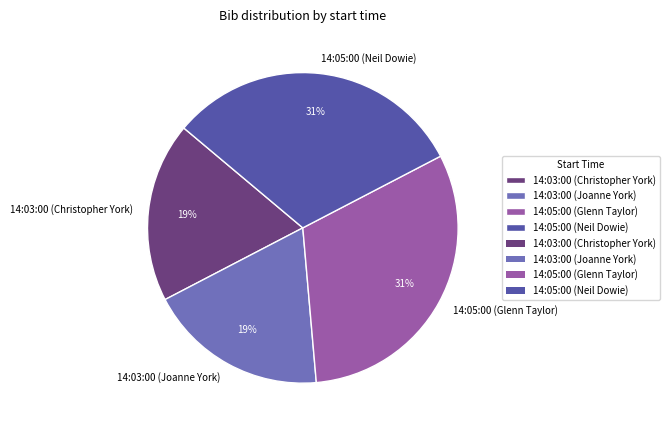

Does any single category account for the majority?

No